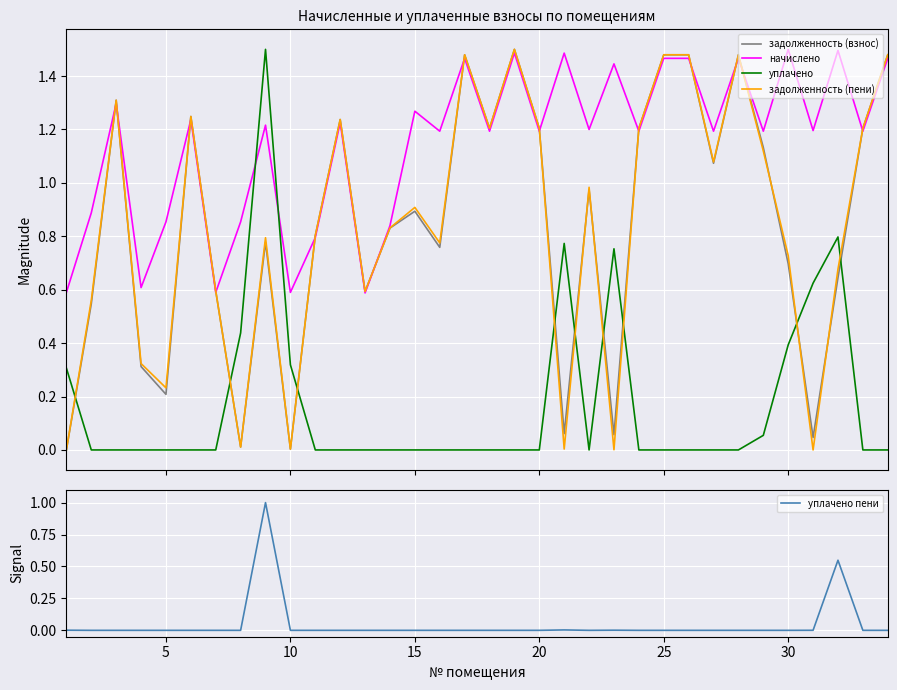

After their last crossing, which series has the higher values: начислено or уплачено?

начислено